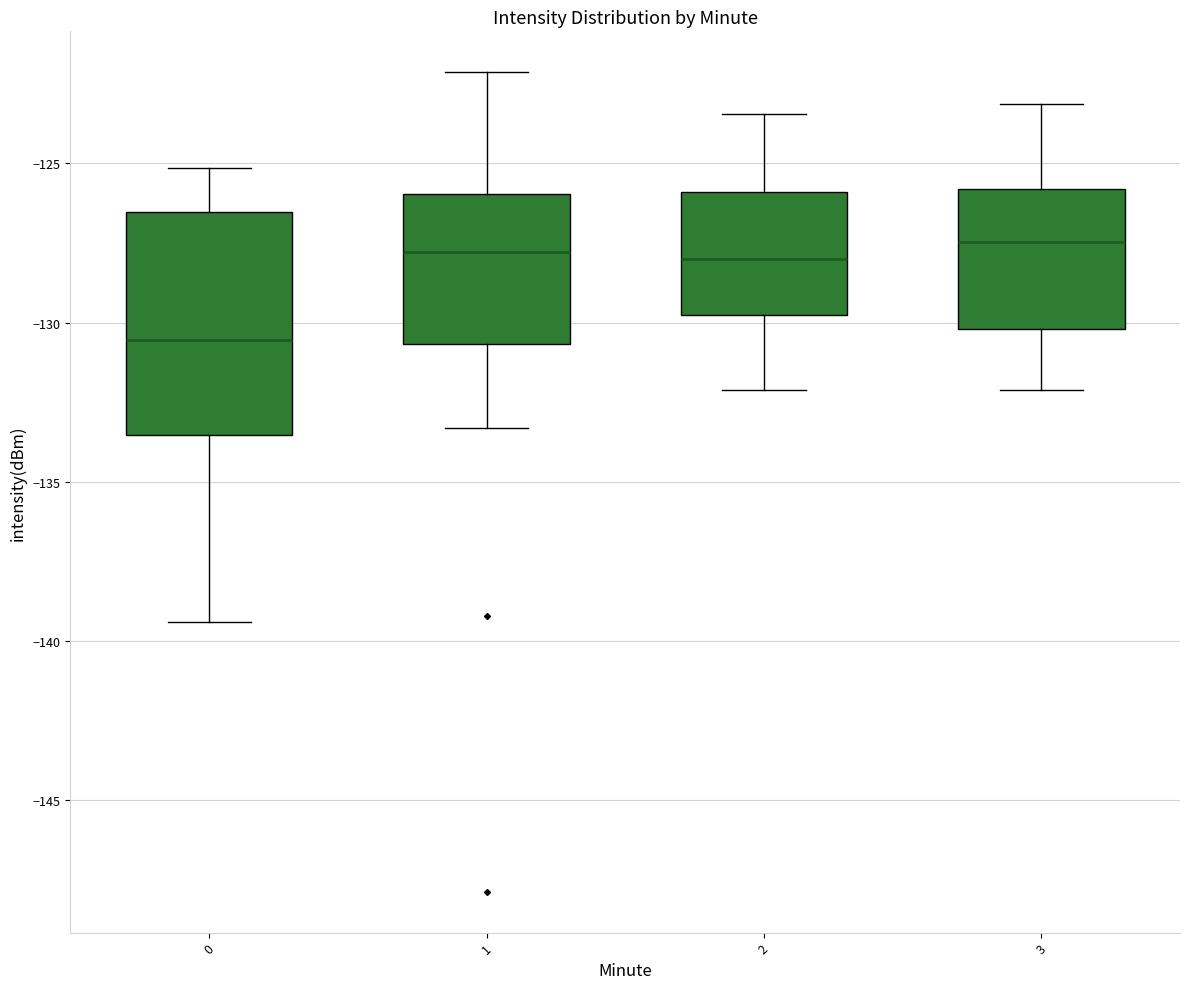

Reading left to right, read every box against the y-axis: the position of its median line, the range the box covers, and the ends of its whiskers. The values are not printed on the chart, so give them approximately, as read against the axis.

0: median -130.5, box -133.5 to -126.5, whiskers -139.5 to -125.0
1: median -128.0, box -130.5 to -126.0, whiskers -133.5 to -122.0
2: median -128.0, box -130.0 to -126.0, whiskers -132.0 to -123.5
3: median -127.5, box -130.0 to -126.0, whiskers -132.0 to -123.0